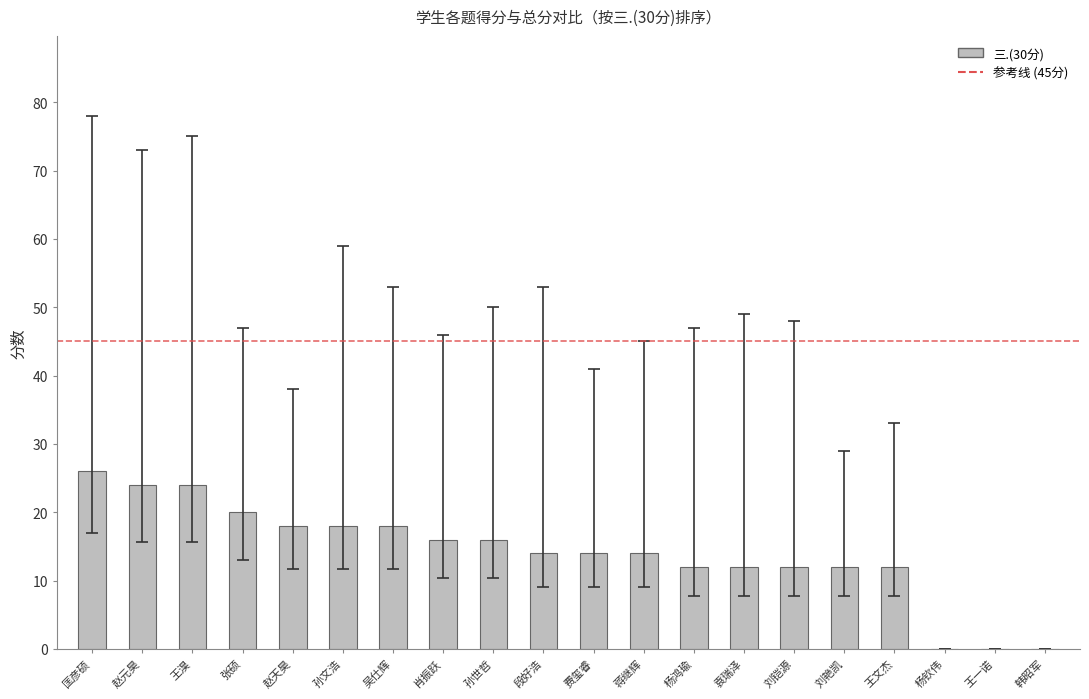

What is the change in value from 孙文浩 to 杨钦伟?

-18